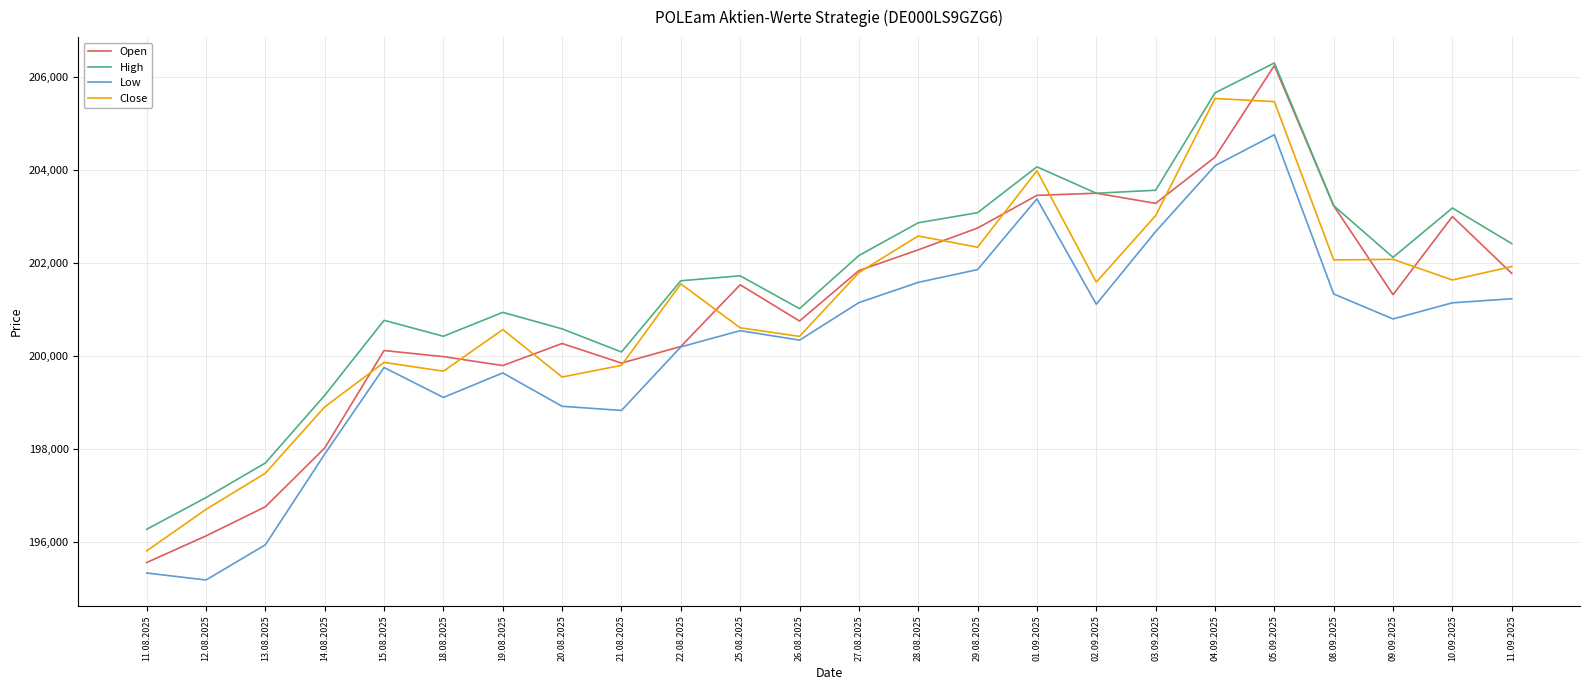

At which category is the sum across all series the highest?

05.09.2025